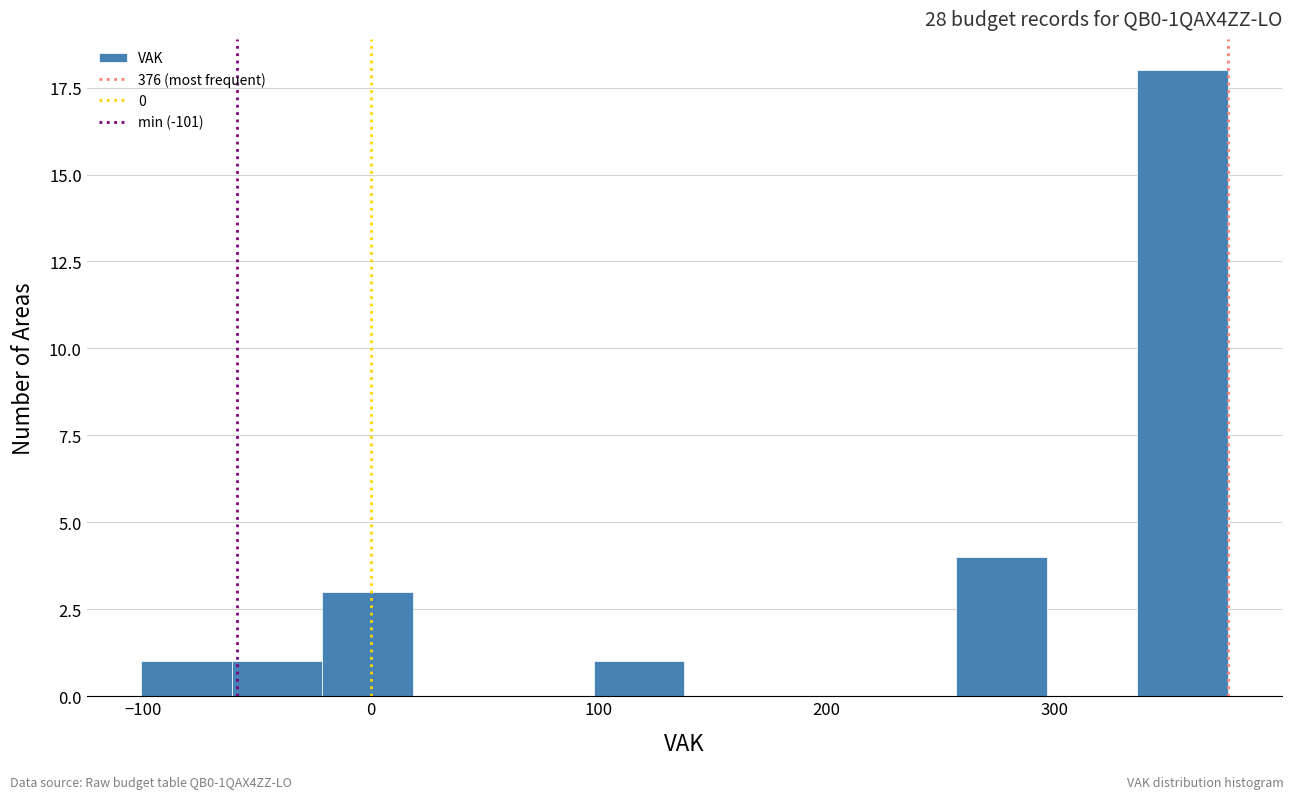

Read against the x-axis, roughly where is the centre of the tallest bar?

360